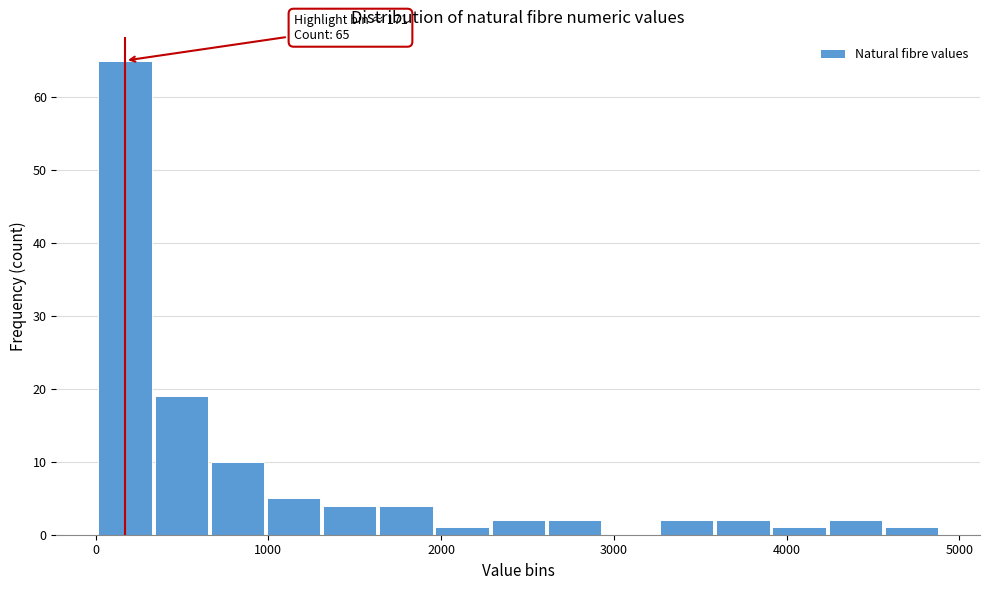

Around what value on the x-axis is the tallest bar? Give the approximate position of its centre, as read against the axis.

200